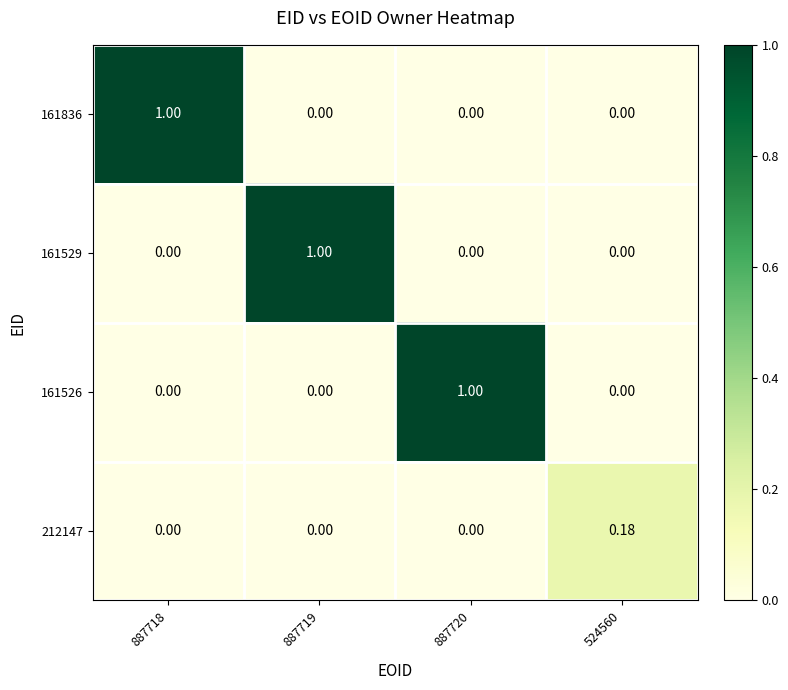

How many series are shown in this chart?

4